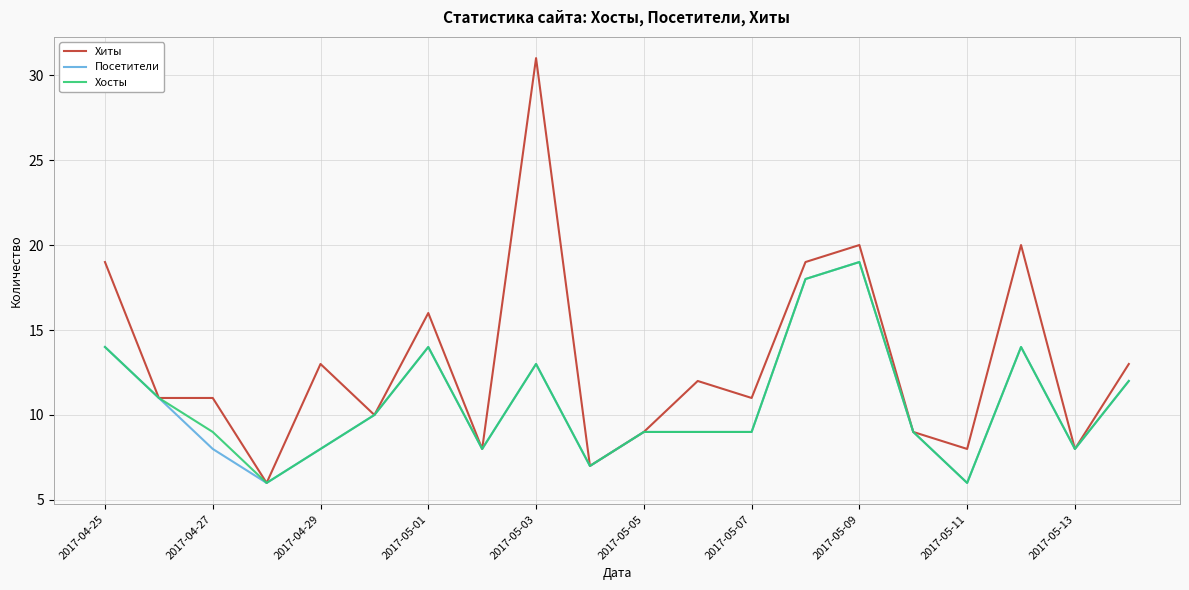

Does the chart display data point markers on the line(s)?

No